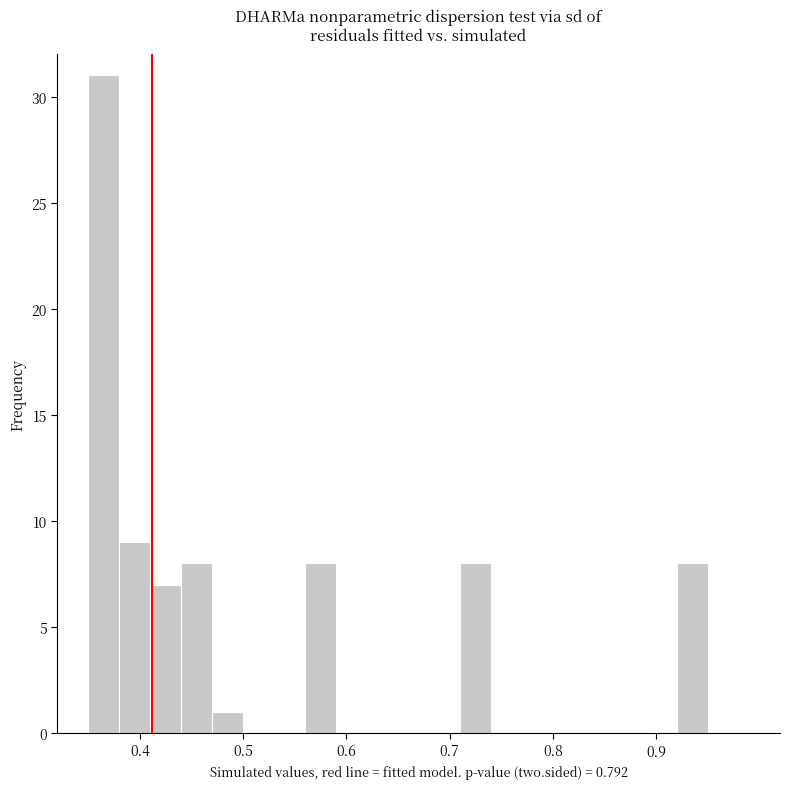

Around what value on the x-axis is the tallest bar? Give the approximate position of its centre, as read against the axis.

0.37